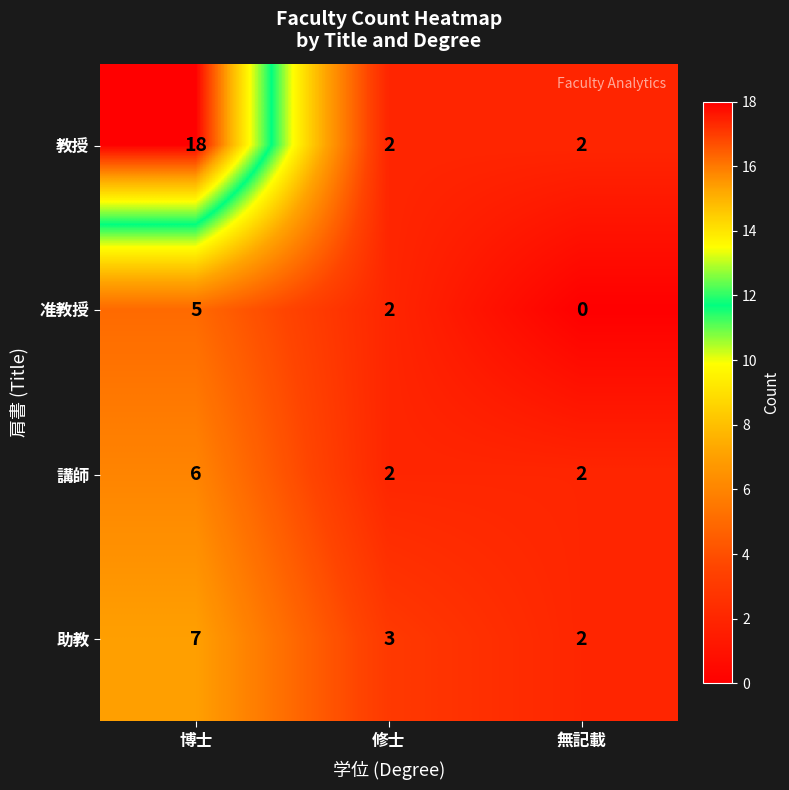

What is the approximate value of 助教 at 修士?

3